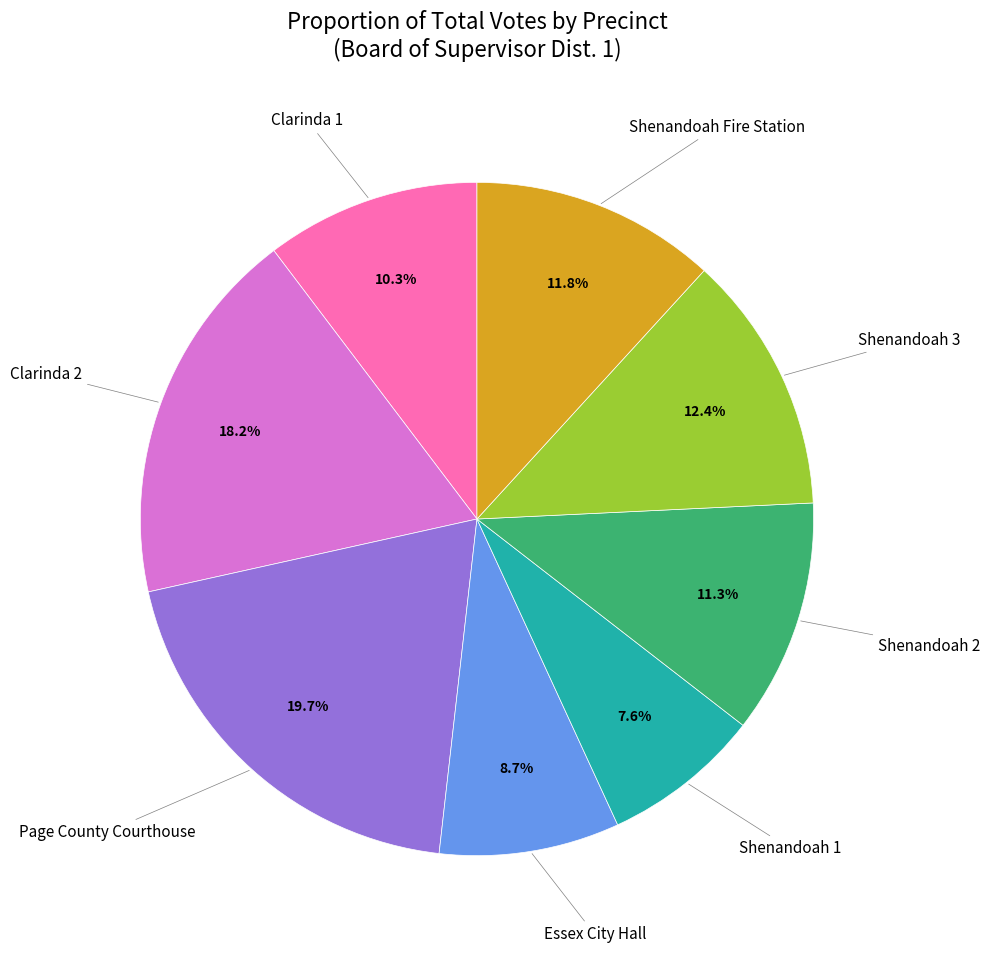

To the nearest percent, what is the difference between the largest and smallest slice percentages?

12%